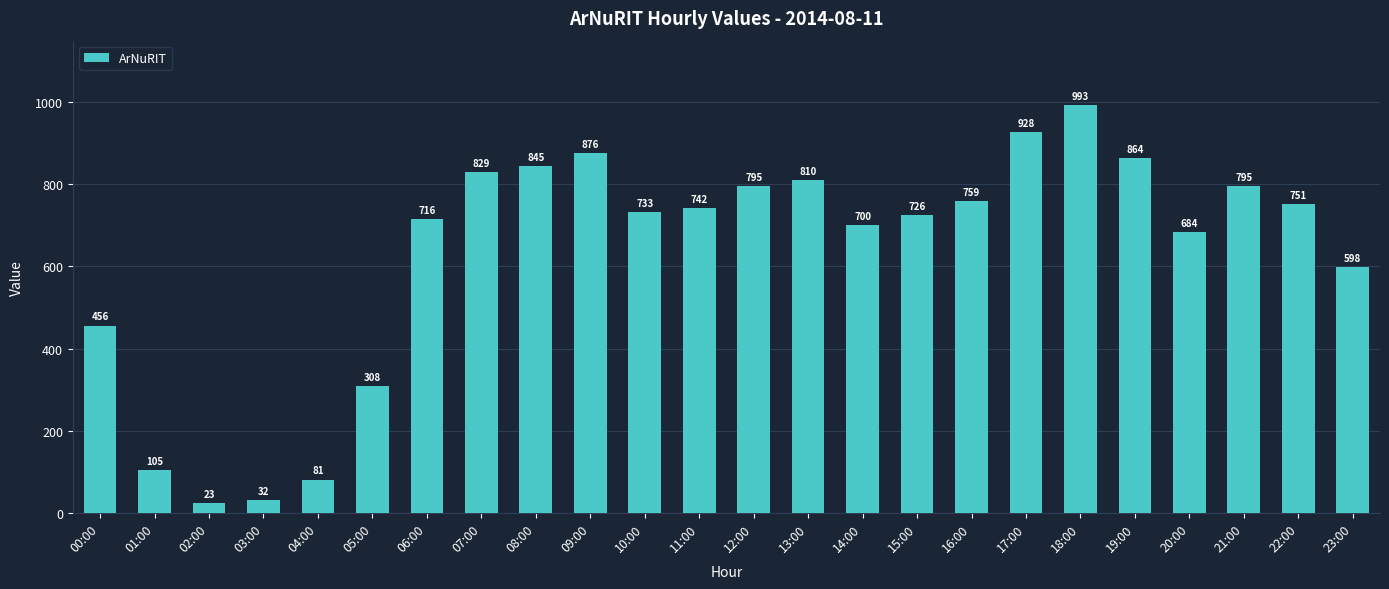

How many distinct data groups are displayed?

1